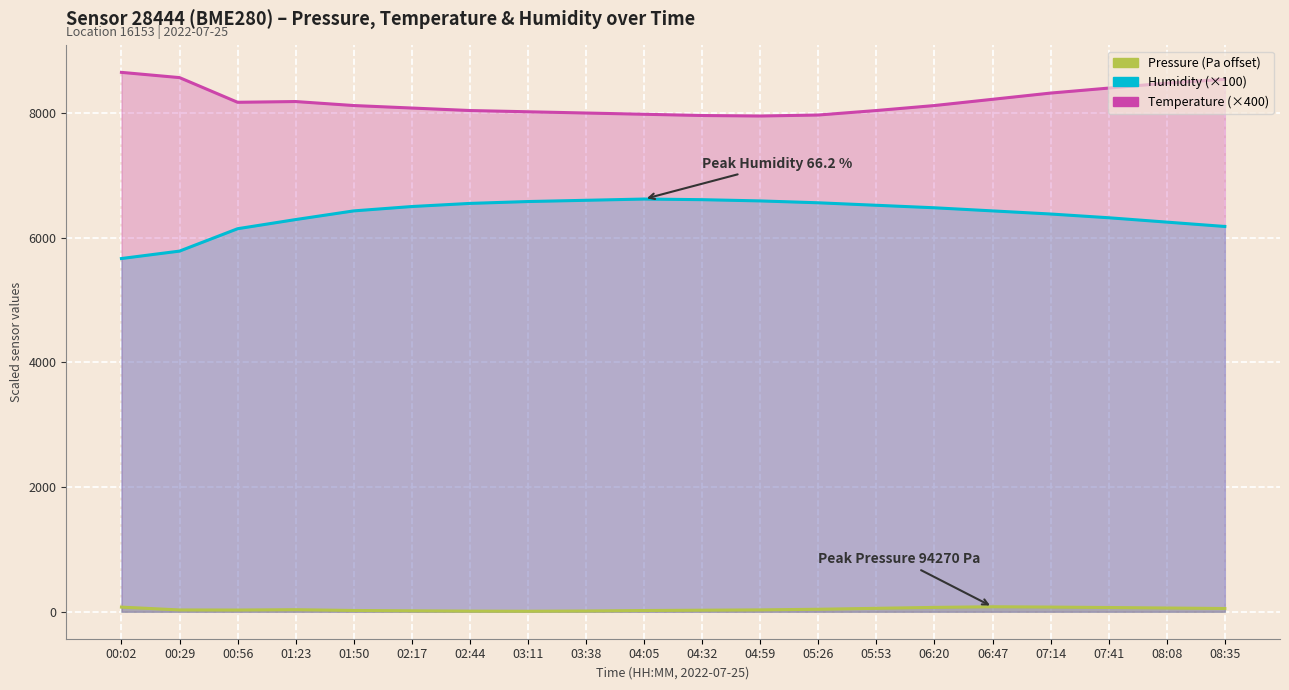

The value of humidity at 06:20 is 11176.8. True or false?

False